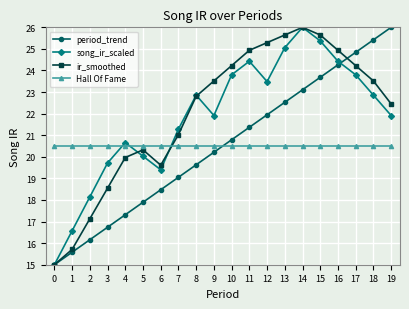

Reading right to left, transcribe all the data shown in this chart.

period_trend: 19=26.0	18=25.4	17=24.8	16=24.3	15=23.7	14=23.1	13=22.5	12=21.9	11=21.4	10=20.8	9=20.2	8=19.6	7=19.1	6=18.5	5=17.9	4=17.3	3=16.7	2=16.2	1=15.6	0=15.0
song_ir_scaled: 19=21.9	18=22.9	17=23.8	16=24.4	15=25.4	14=26.0	13=25.1	12=23.5	11=24.4	10=23.8	9=21.9	8=22.9	7=21.3	6=19.4	5=20.0	4=20.7	3=19.7	2=18.1	1=16.6	0=15.0
ir_smoothed: 19=22.5	18=23.5	17=24.2	16=24.9	15=25.6	14=26.0	13=25.6	12=25.3	11=24.9	10=24.2	9=23.5	8=22.8	7=21.0	6=19.6	5=20.3	4=20.0	3=18.5	2=17.1	1=15.7	0=15.0
Hall Of Fame: 19=20.5	18=20.5	17=20.5	16=20.5	15=20.5	14=20.5	13=20.5	12=20.5	11=20.5	10=20.5	9=20.5	8=20.5	7=20.5	6=20.5	5=20.5	4=20.5	3=20.5	2=20.5	1=20.5	0=20.5